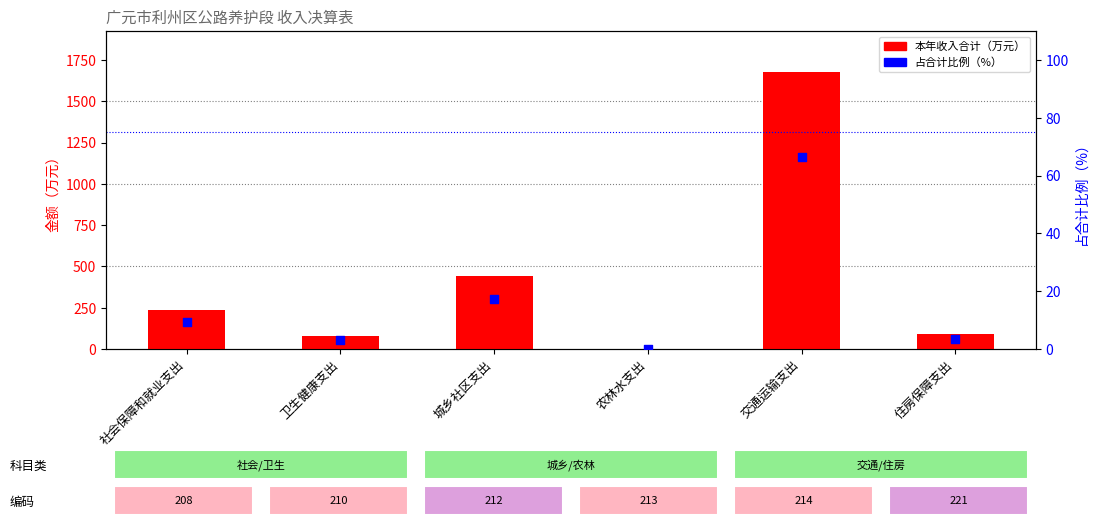

At how many categories does at least one series exceed 663?

1